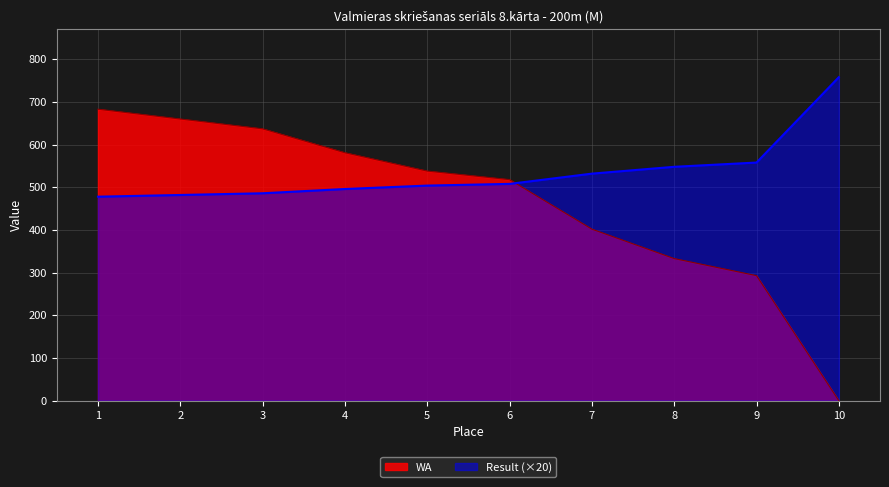

True or false: WA and Result cross at least once.

True